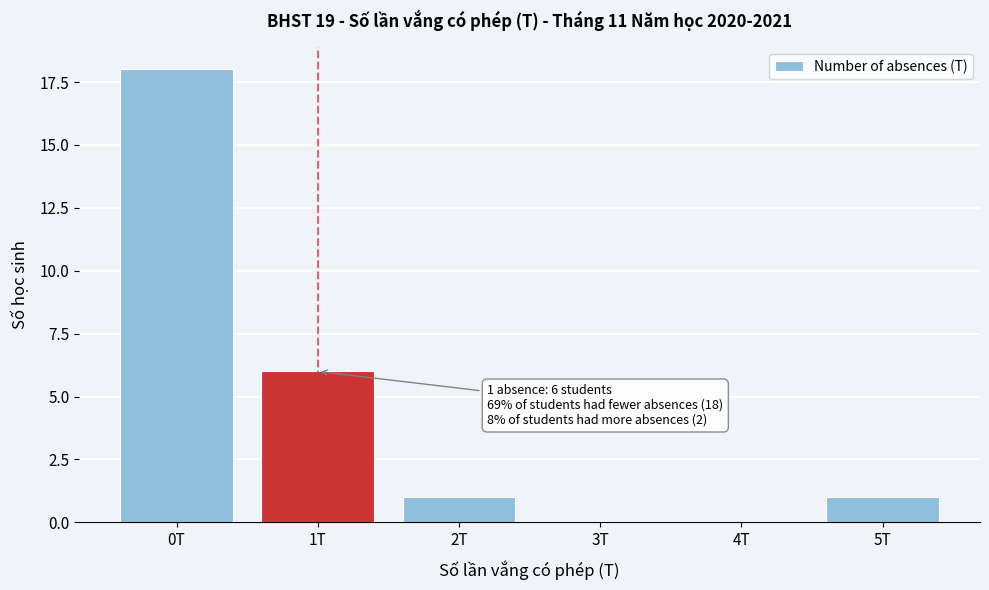

Reading left to right, transcribe all the data shown in this chart.

0T=18	1T=6	2T=1	3T=0	4T=0	5T=1